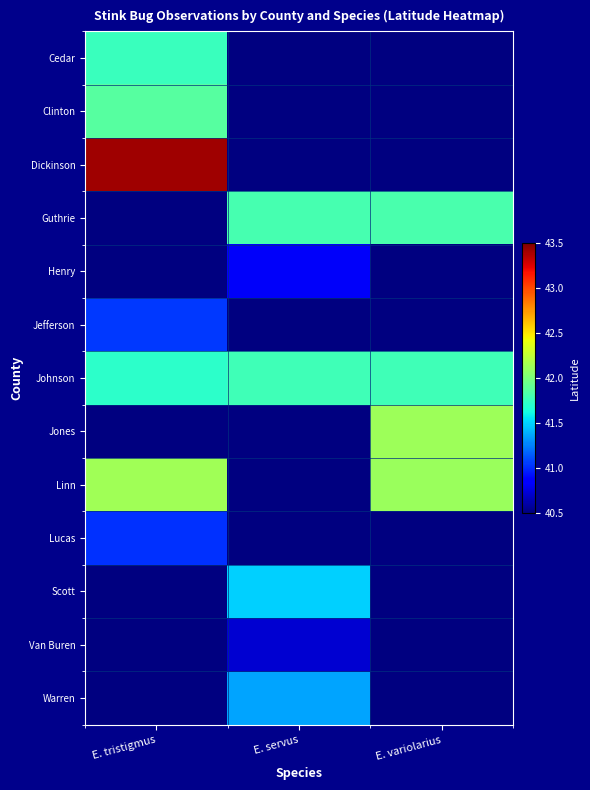

Which category has the highest value in the Jefferson series?

E. tristigmus